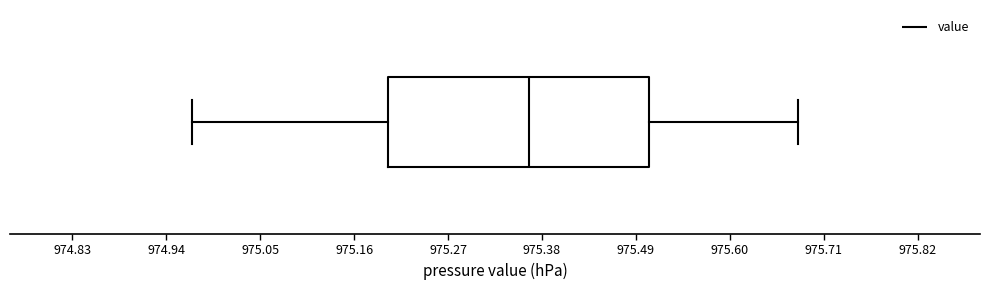

Read this box plot against the x-axis: the position of the median line, the range covered by the box, and the ends of both whiskers. The values are not printed on the chart, so give them approximately, as read against the axis.

median 975.36, box 975.20 to 975.50, whiskers 974.98 to 975.68